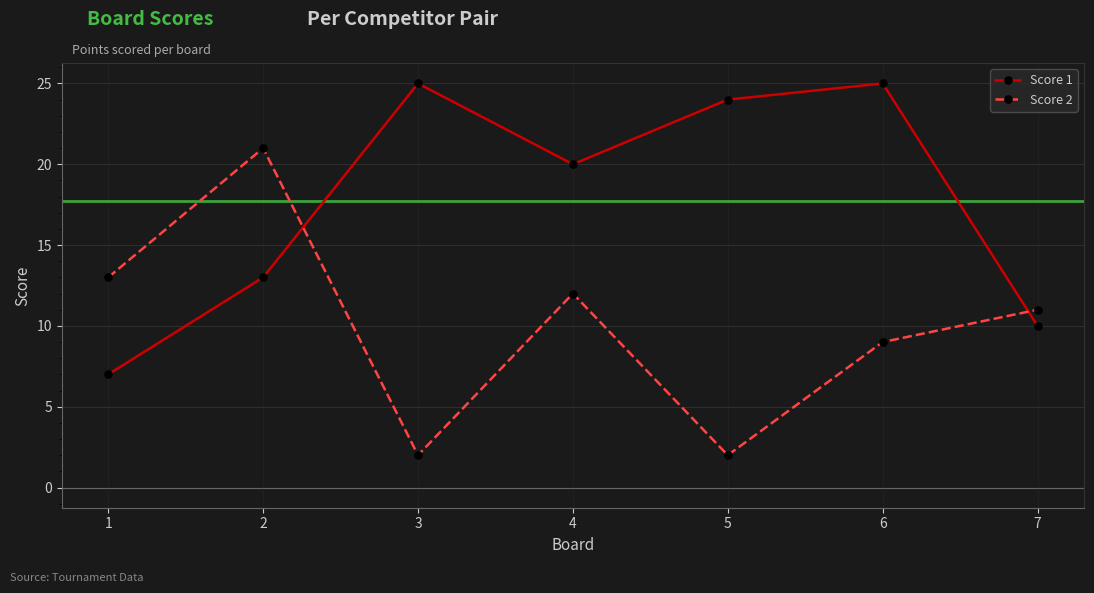

List the series in order of their overall mean, highest first.

Score 1, Score 2